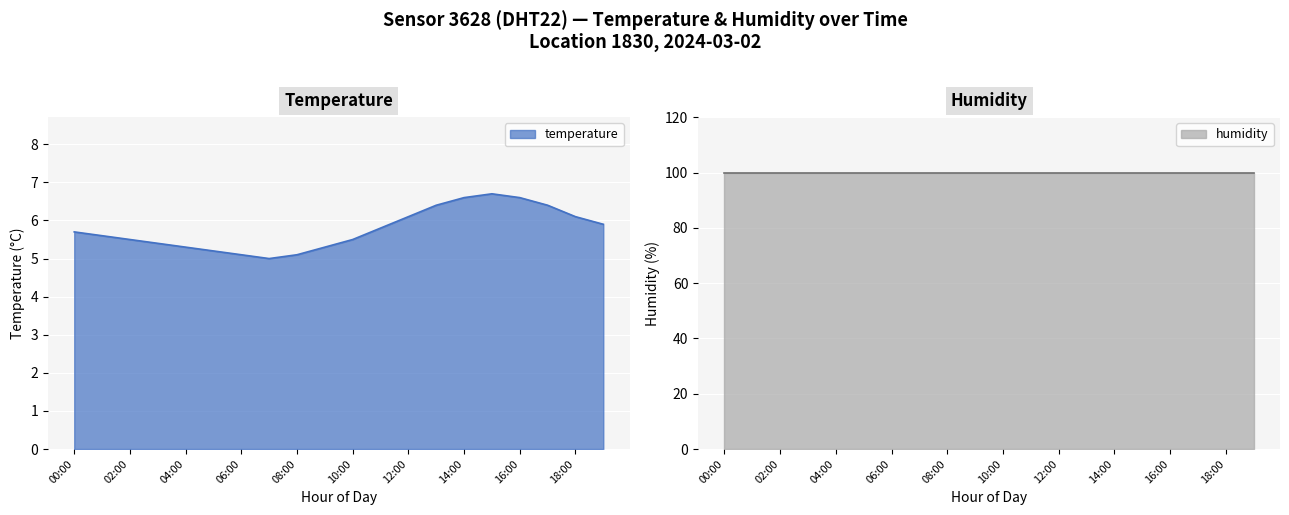

Rank the categories by value from lowest to highest.

07:00, 06:00, 08:00, 05:00, 04:00, 09:00, 03:00, 02:00, 10:00, 01:00, 00:00, 11:00, 19:00, 12:00, 18:00, 13:00, 17:00, 14:00, 16:00, 15:00